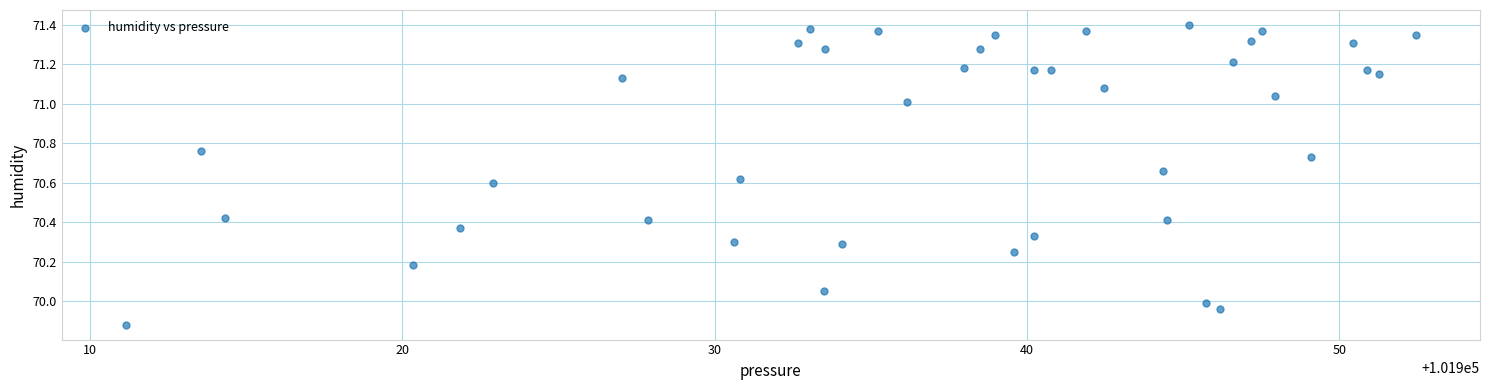

What is the range of Y values (max minus min)?

1.5